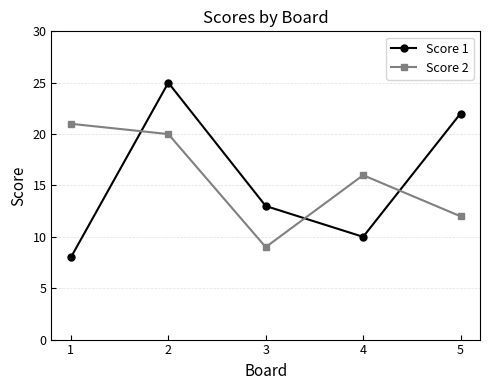

What is the sum of all Score 1 values?

78